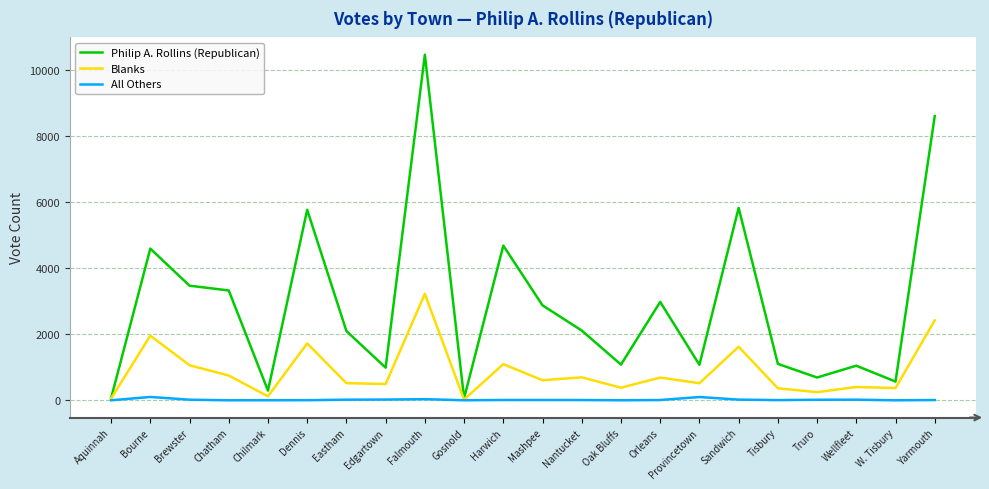

Does the chart have visible grid lines?

Yes